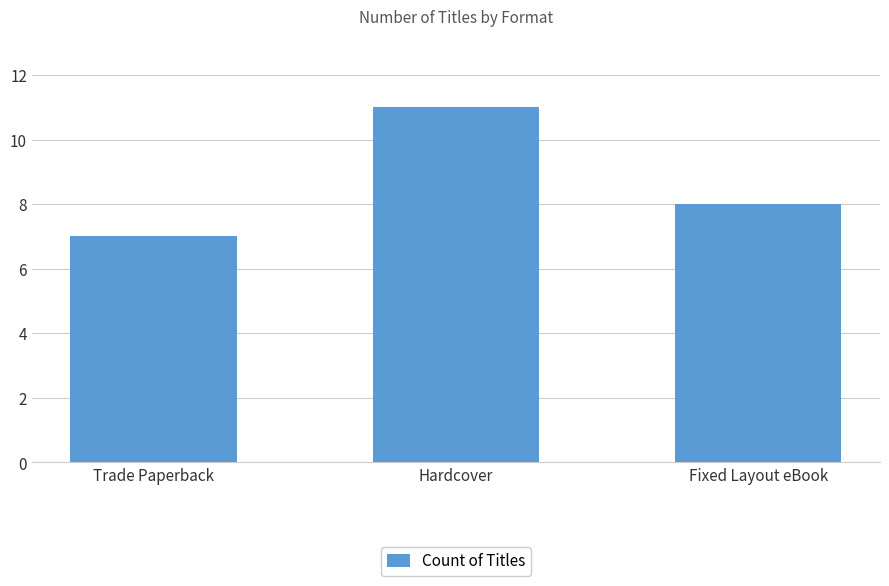

What is the label of the 1st bar from the left?

Trade Paperback